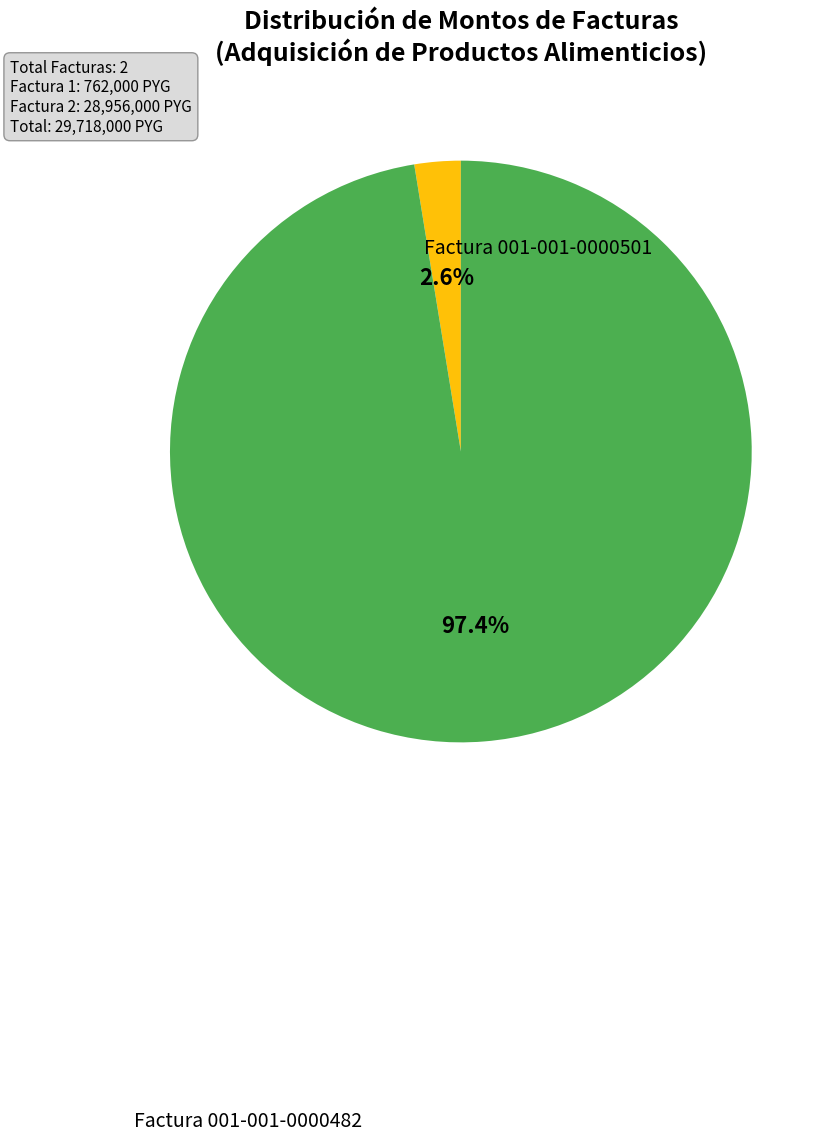

Is there a majority slice in this chart?

Yes